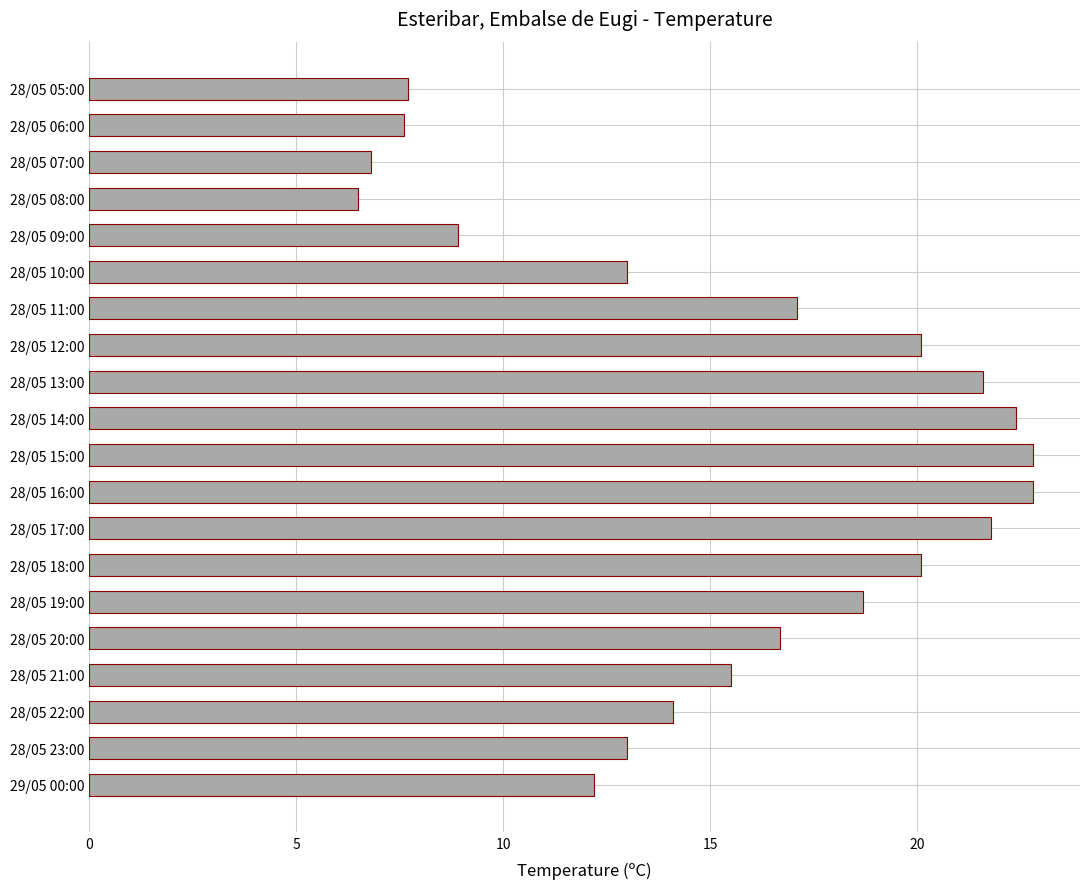

True or false: the data shows 14.1 at 28/05 22:00.

True